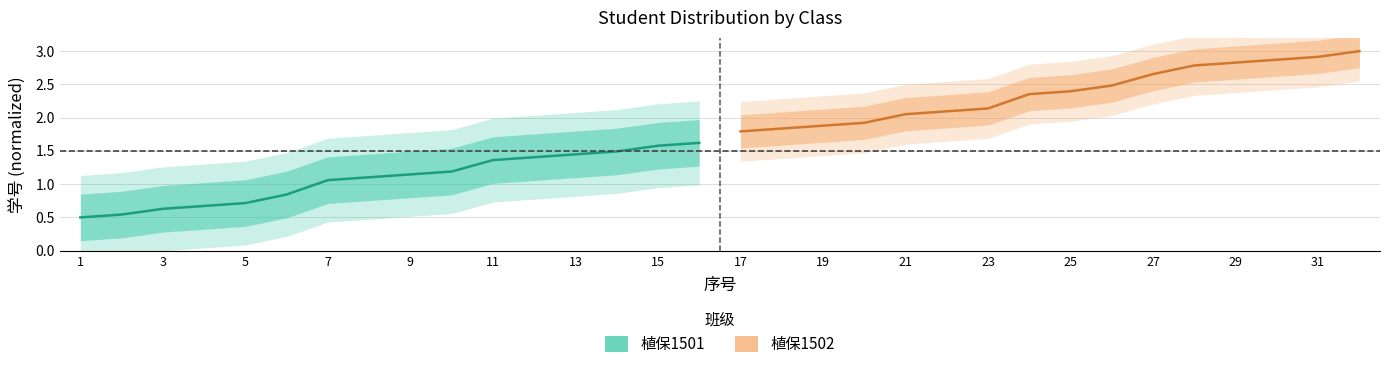

Rank the series by their average value, from lowest to highest.

植保1501, 植保1502